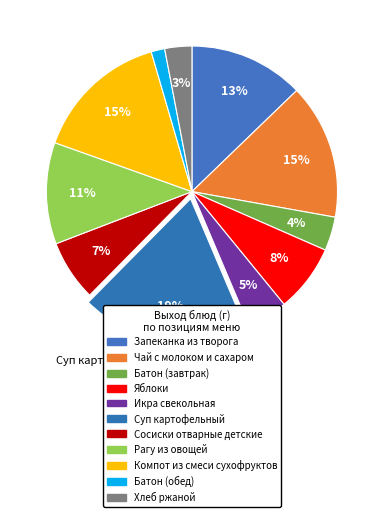

Approximately how many times larger is the value at Яблоки compared to Хлеб ржаной?

2.5